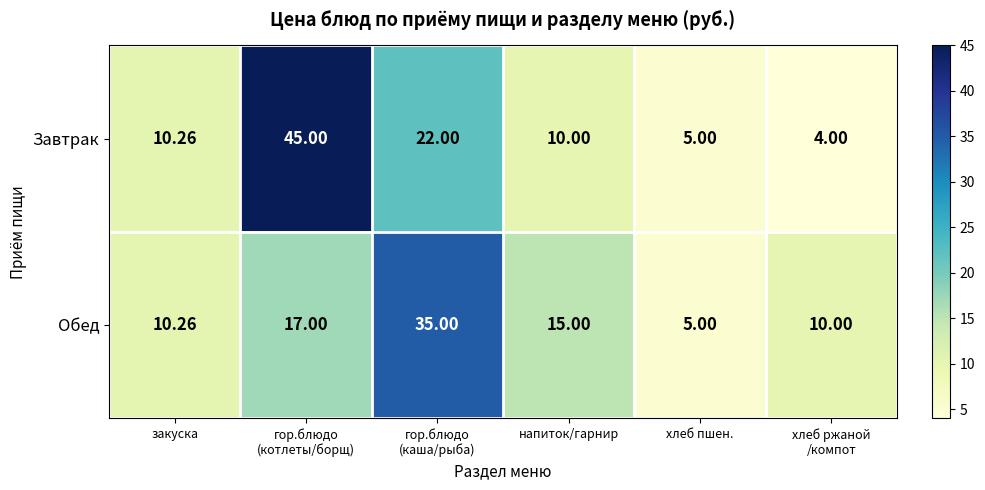

List the series in order of their overall mean, lowest first.

Обед, Завтрак